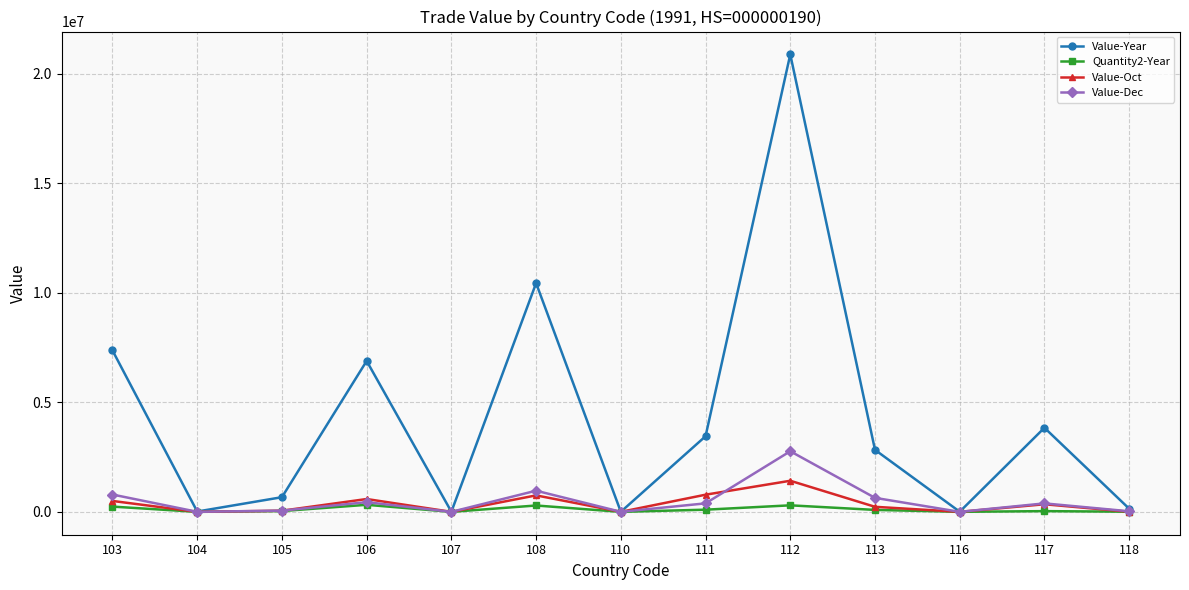

At which category does Value-Year reach its first local peak?

106